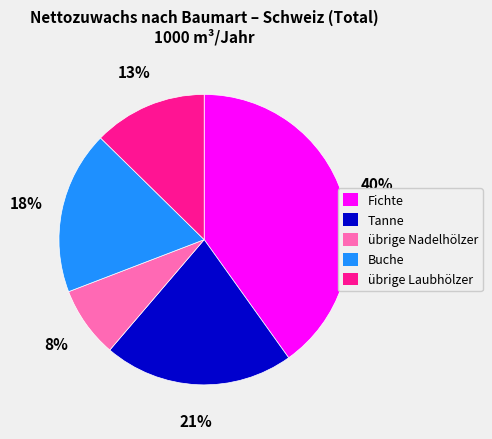

The übrige Nadelhölzer slice represents 23% of the pie. True or false?

False